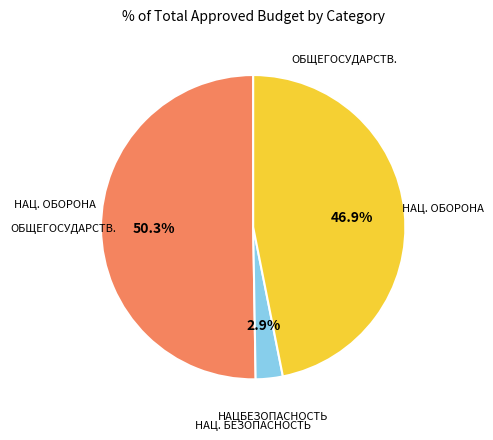

How many segments does this pie chart have?

3